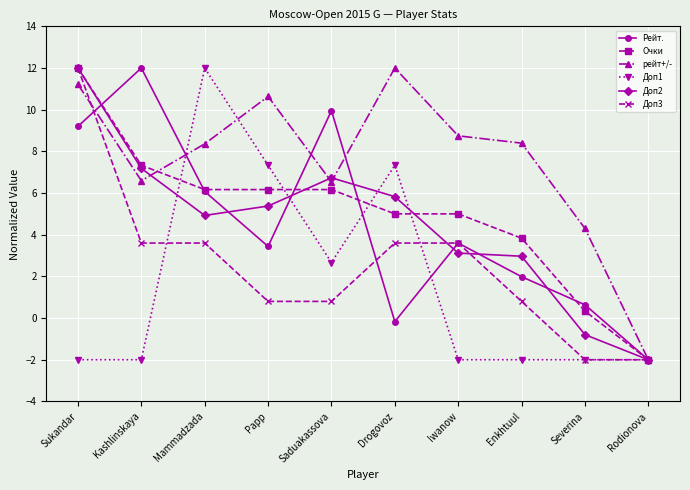

Does the chart have visible grid lines?

Yes